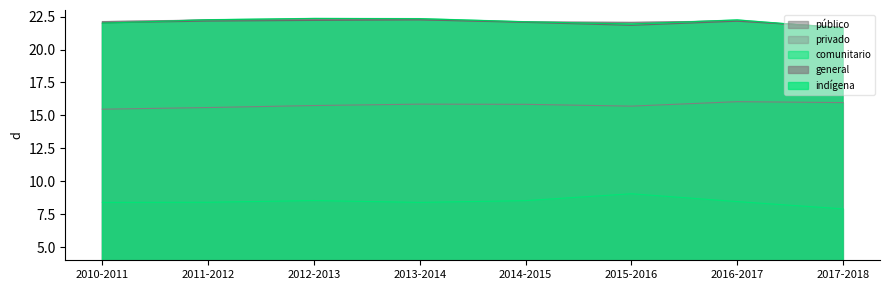

Which has a higher value, 2016-2017 or 2014-2015?

2016-2017